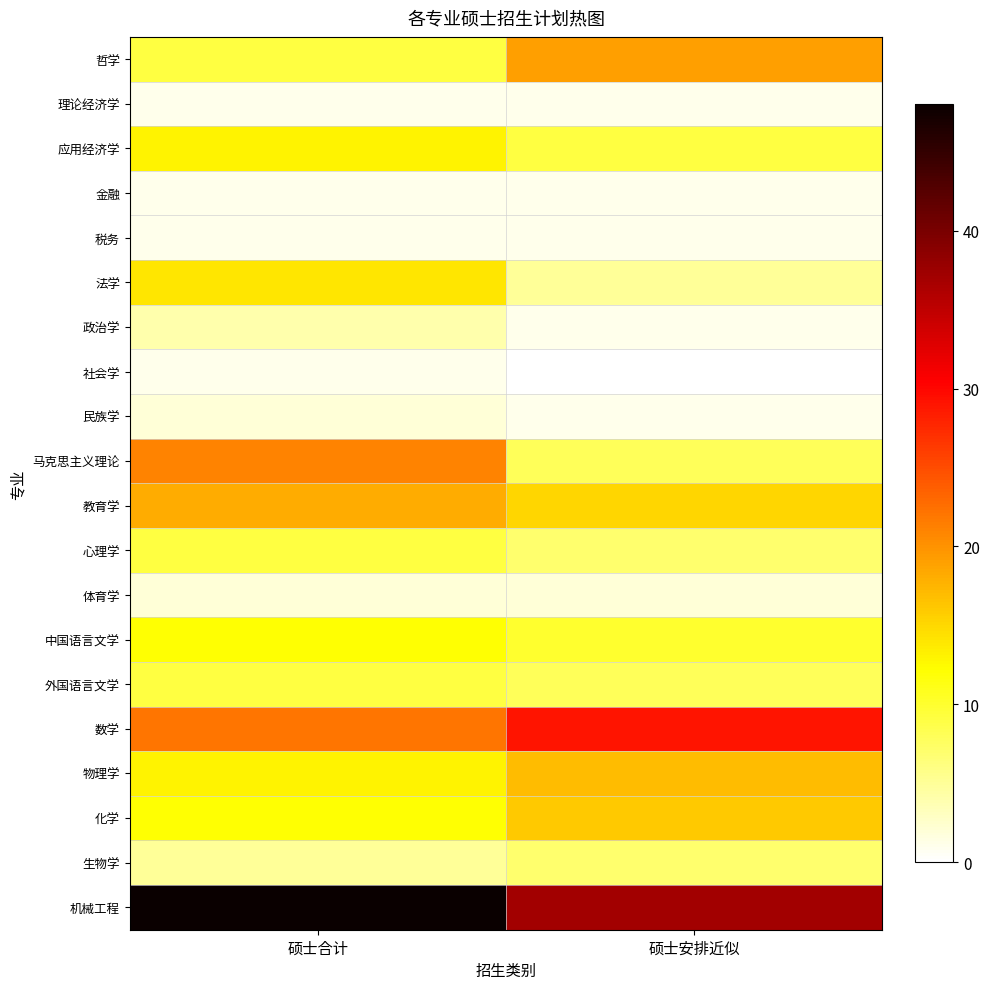

Rank the series at 硕士合计 from lowest to highest value.

理论经济学, 金融, 税务, 社会学, 民族学, 体育学, 政治学, 生物学, 哲学, 心理学, 外国语言文学, 中国语言文学, 化学, 应用经济学, 物理学, 法学, 教育学, 马克思主义理论, 数学, 机械工程